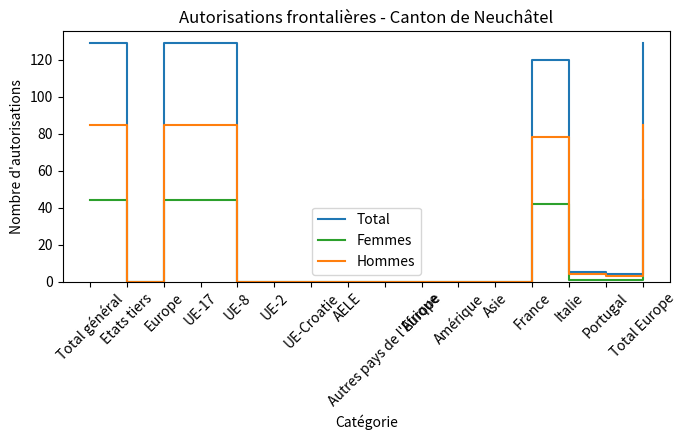

What is the highest value of the Femmes series?

44